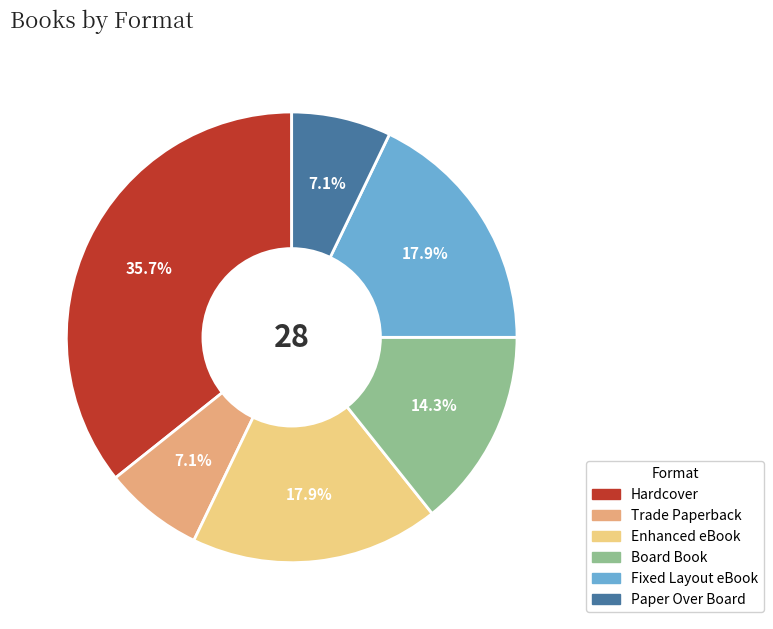

Which has a higher value, Enhanced eBook or Hardcover?

Hardcover